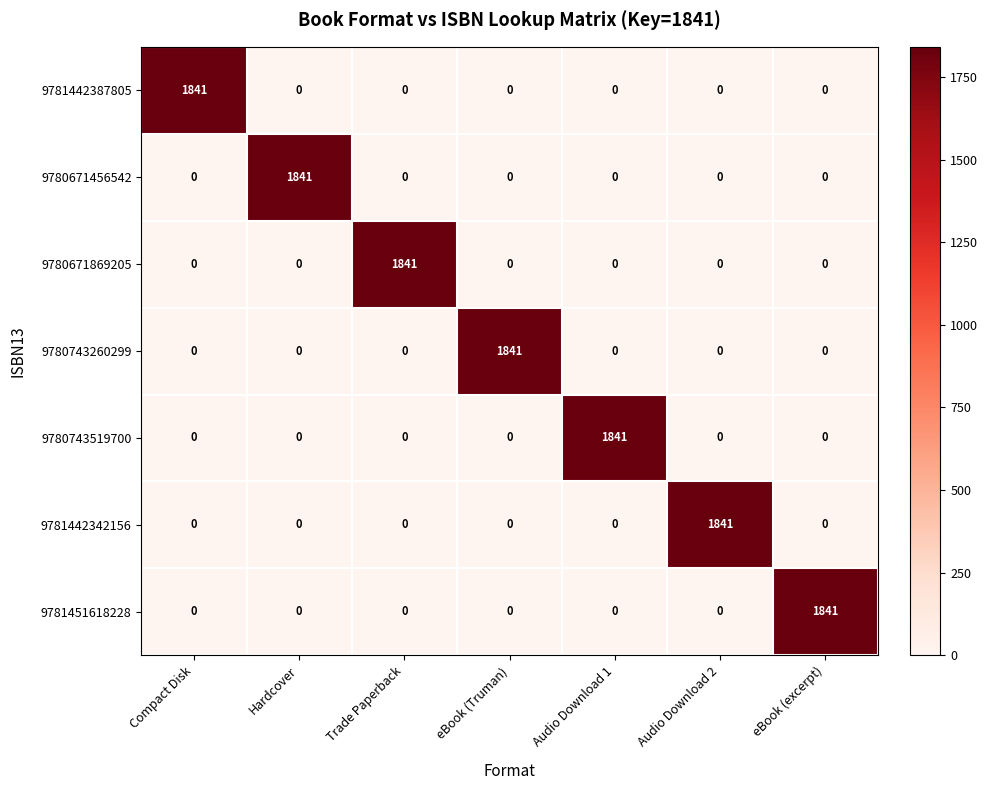

What is the average value of the 9780743519700 series?

263